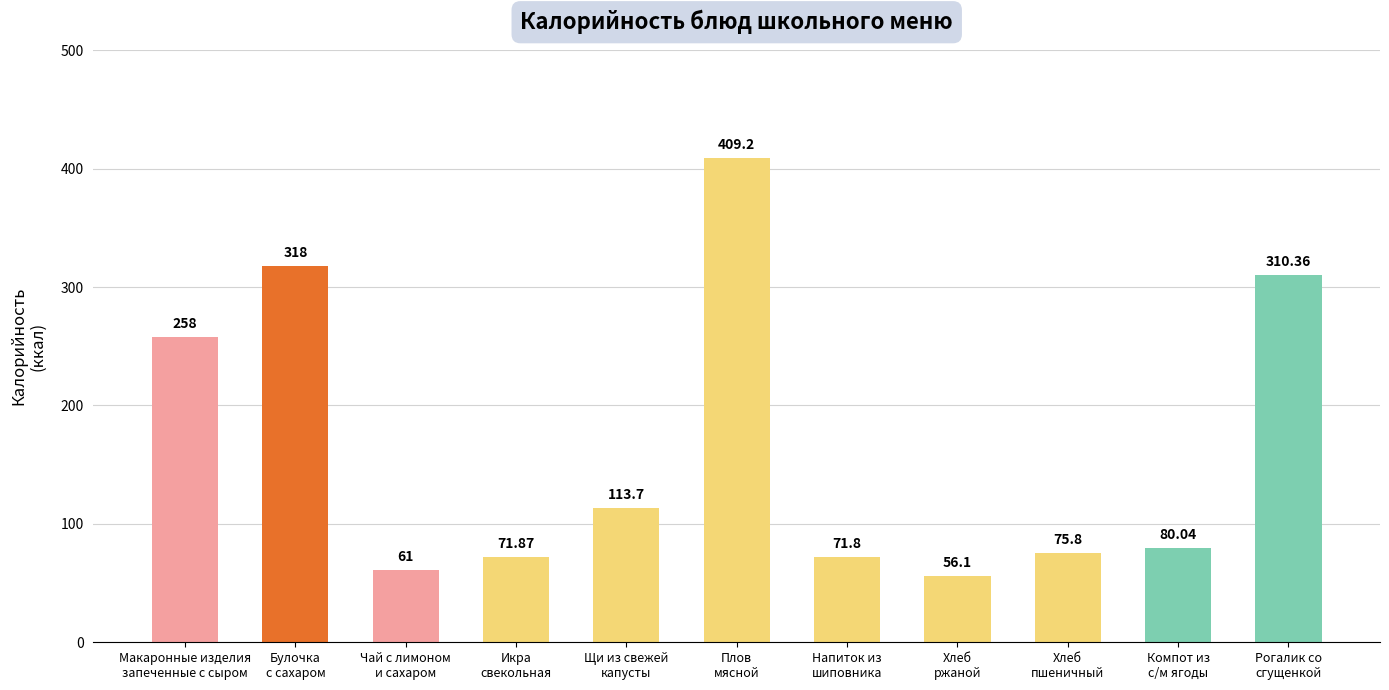

What is the value of the 2nd bar from the left?

318.0